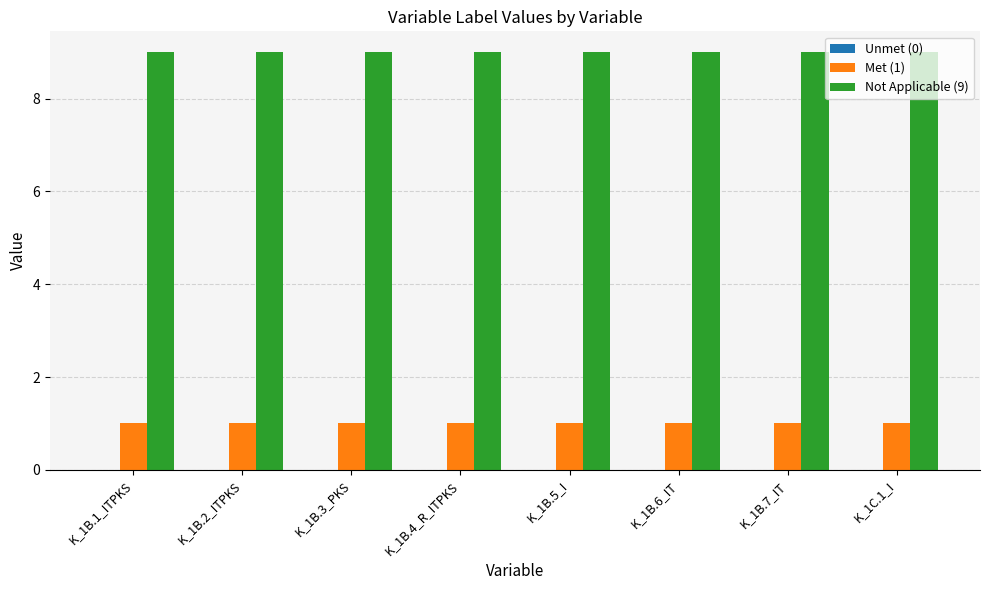

What is the value of the Met (1) bar at the 6th from the left?

1